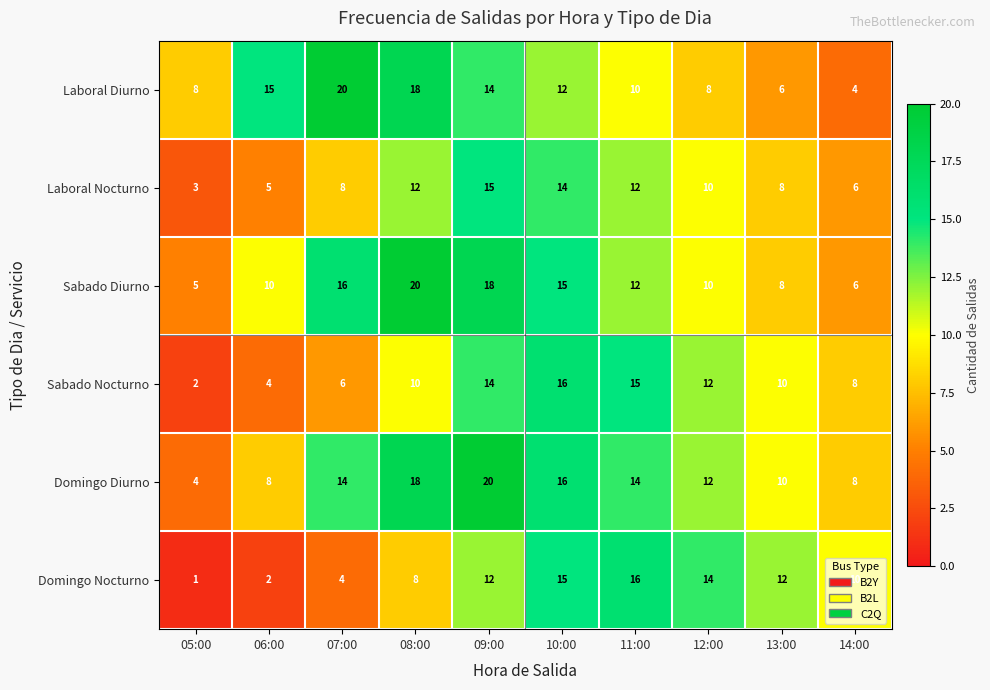

At which label is Laboral Diurno closest to 12?

10:00